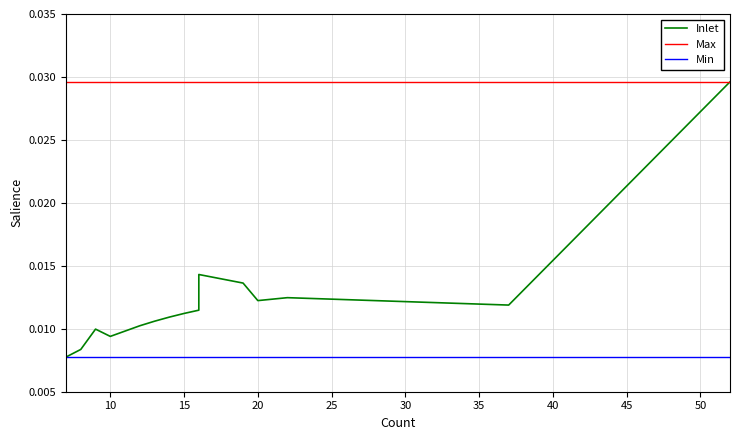

Is this an area chart (filled region under the line)?

No